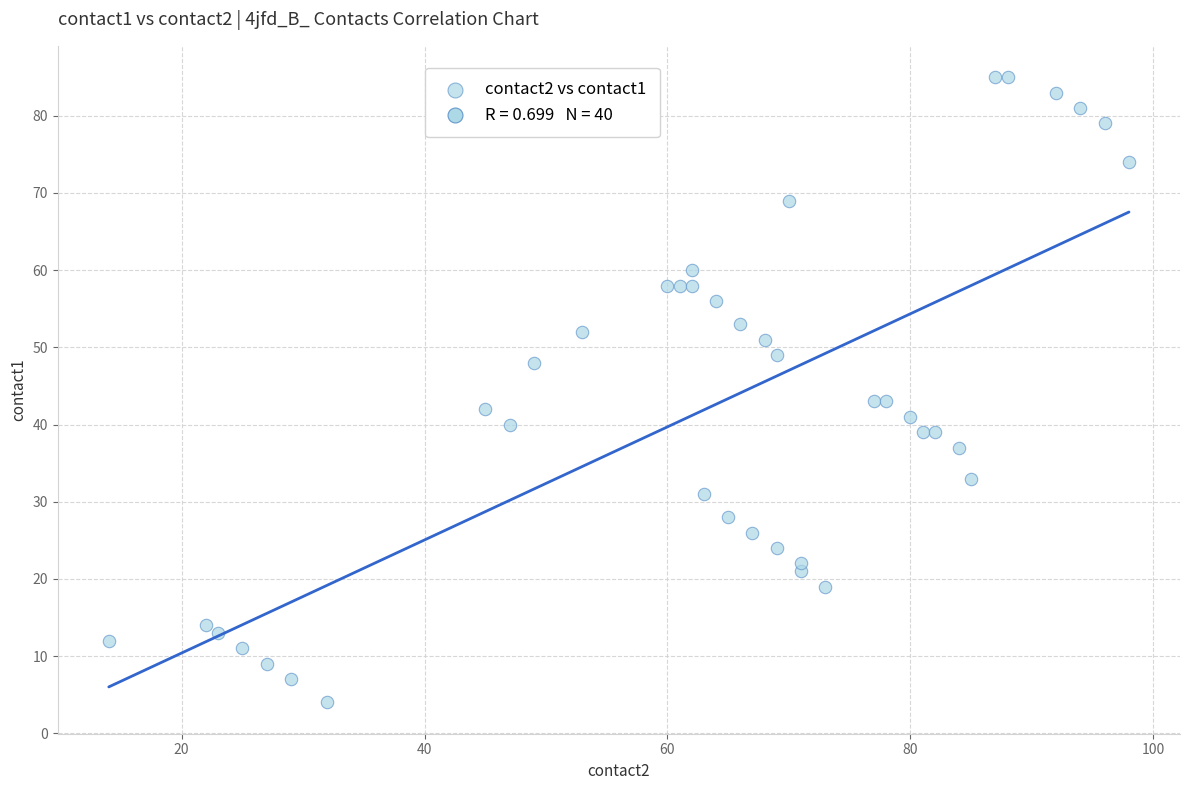

What is the range of X values (max minus min)?

84